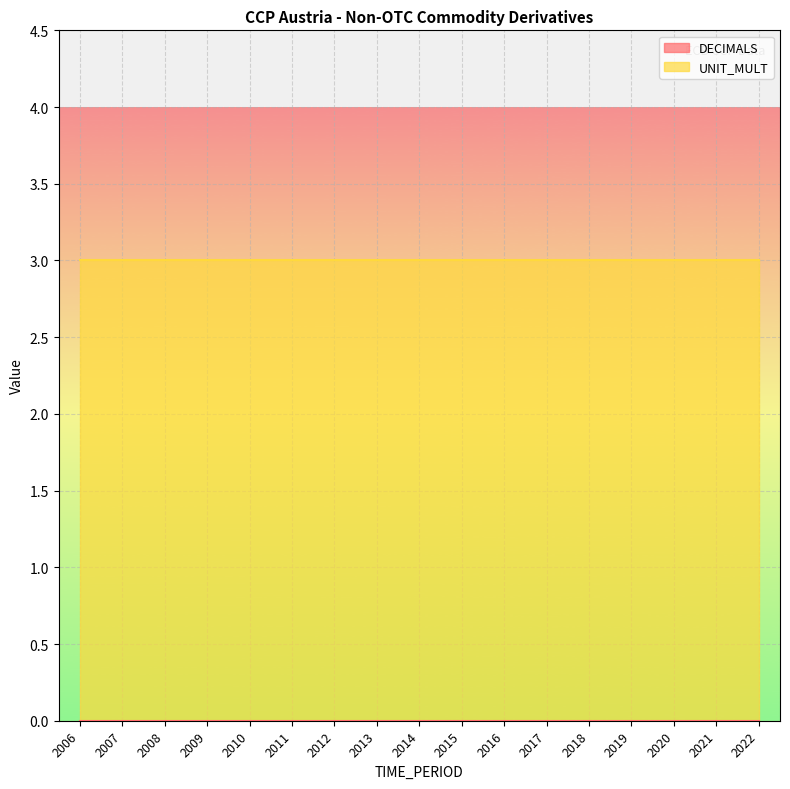

Which series has the widest spread of values?

DECIMALS